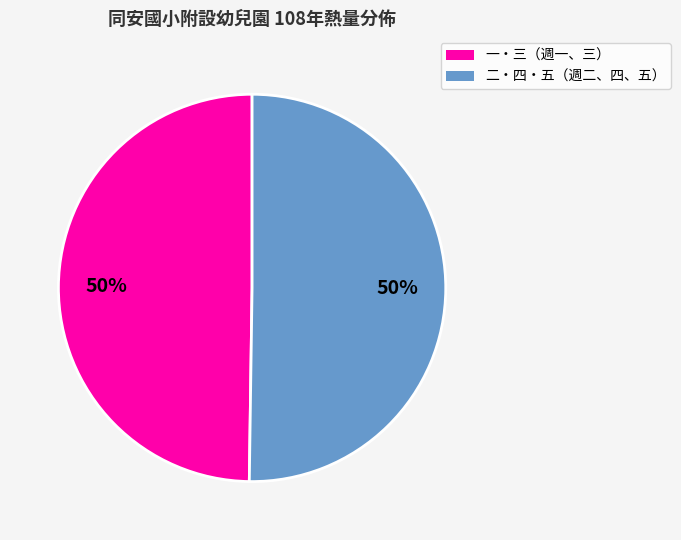

Combined, do 一・三（週一、三） and 二・四・五（週二、四、五） account for over 50%?

Yes